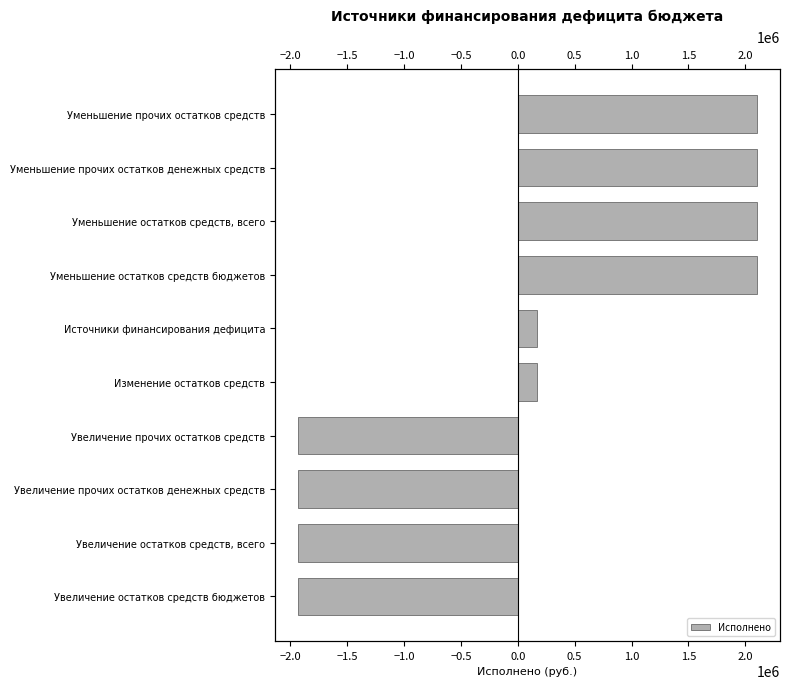

Is it true that the value at Увеличение остатков средств, всего is -1930771.6?

True